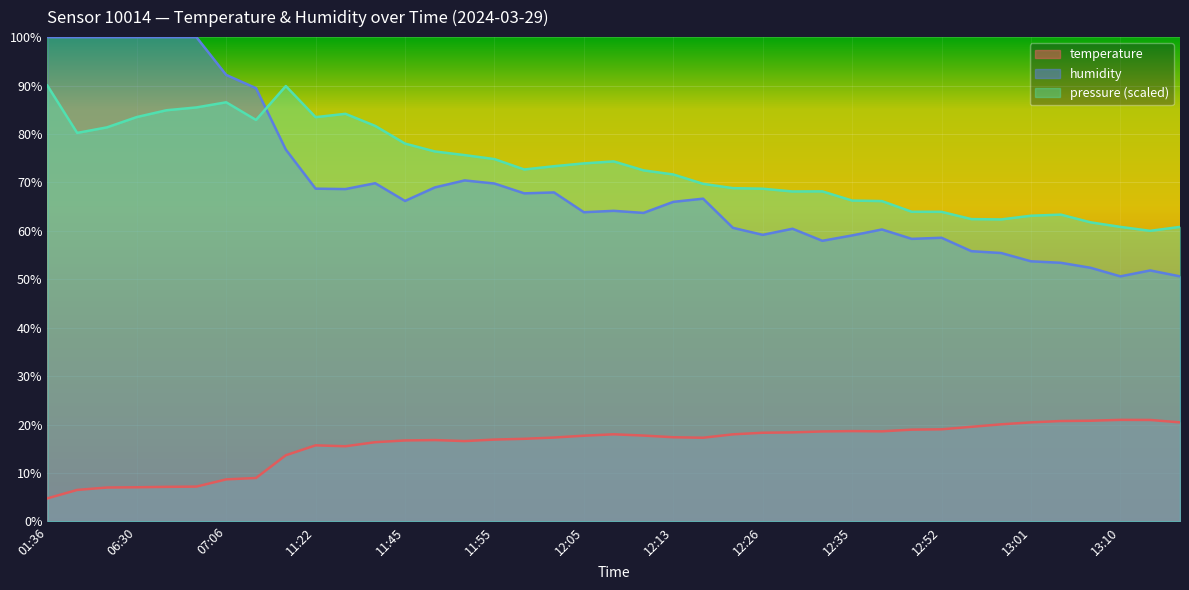

What are all the series names shown in the legend?

temperature, humidity, pressure (scaled)